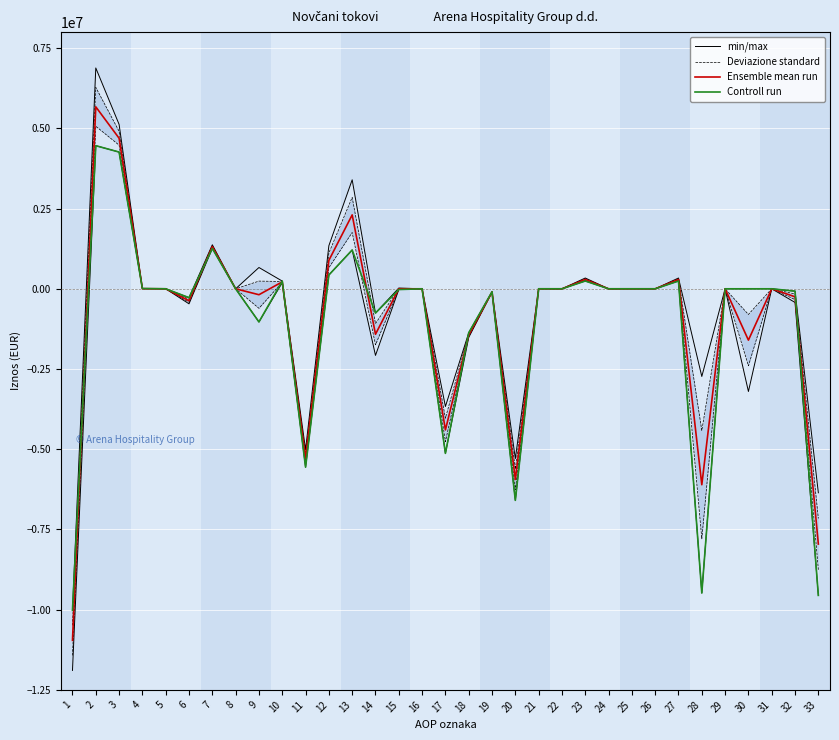

How many values in Ensemble mean run are below zero?

13